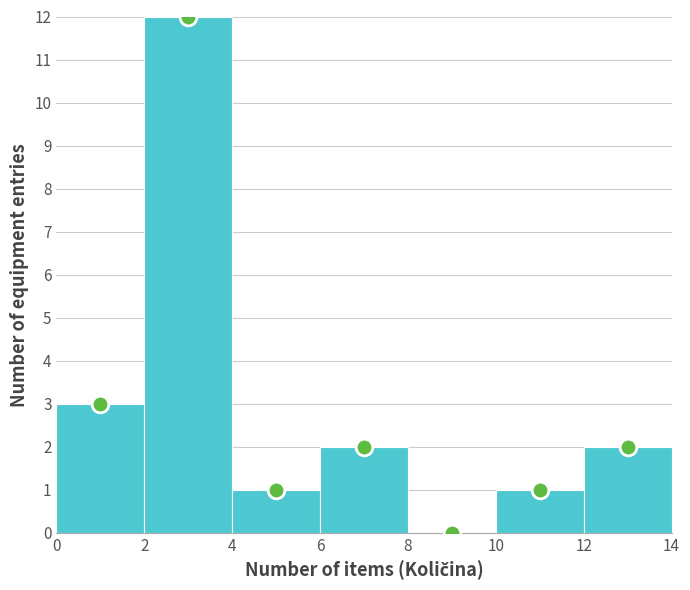

Which range on the x-axis has the tallest bar?

2 to 4